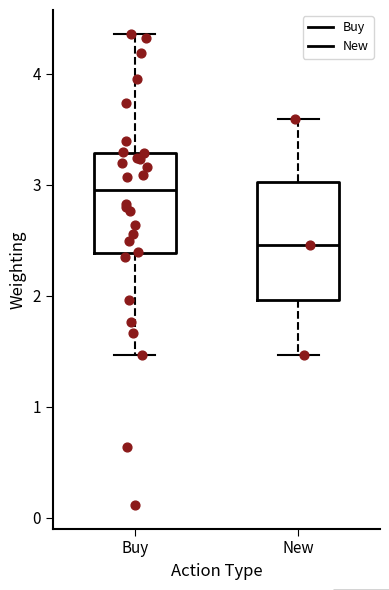

Reading left to right, read every box against the y-axis: the position of its median line, the range the box covers, and the ends of its whiskers. The values are not printed on the chart, so give them approximately, as read against the axis.

Buy: median 2.9, box 2.4 to 3.3, whiskers 1.5 to 4.4
New: median 2.5, box 2.0 to 3.0, whiskers 1.5 to 3.6